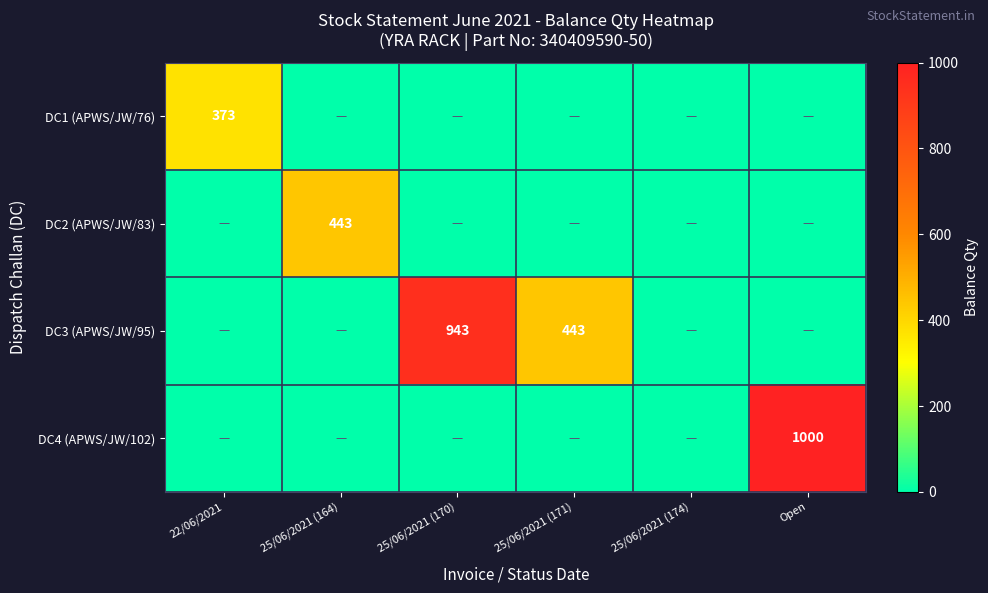

The value of DC1 (APWS/JW/76) at 22/06/2021 is 158. True or false?

False